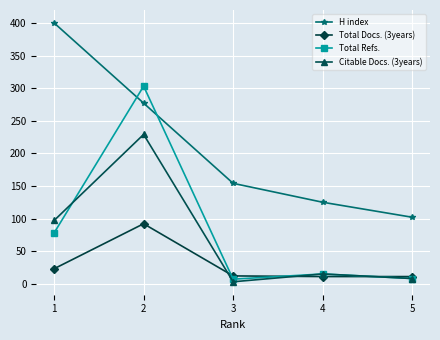

What is the sum of all Total Refs. values?

411